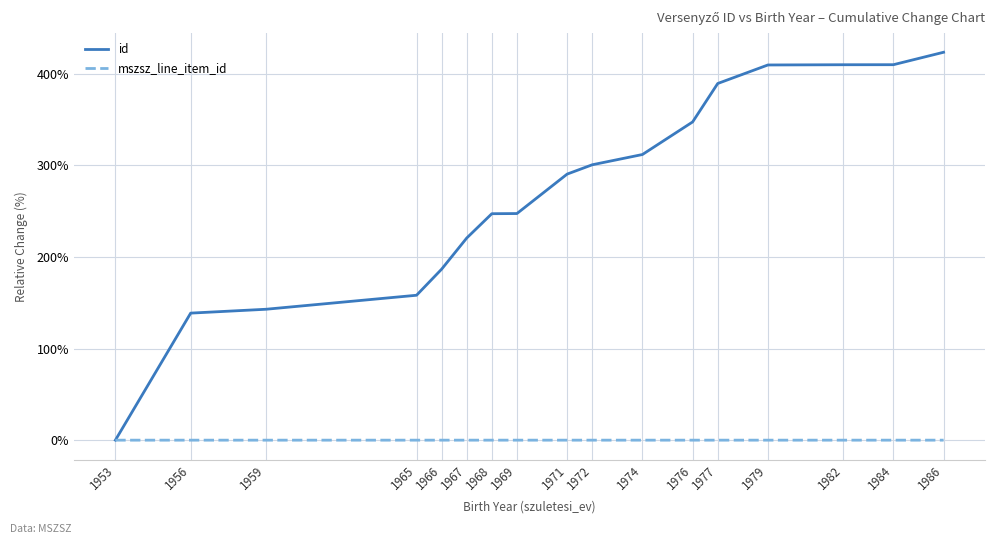

Which series has the largest range (max minus min)?

id